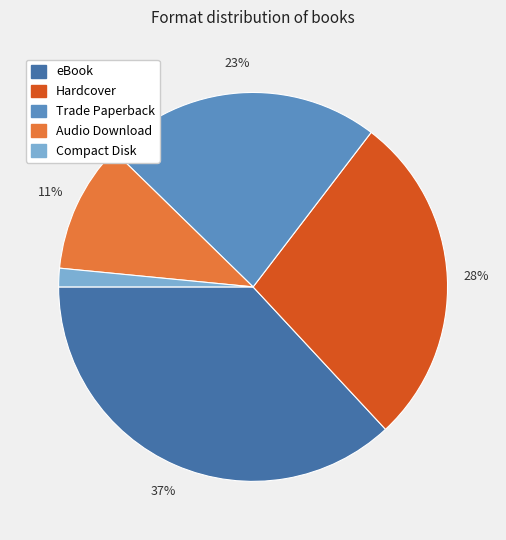

Rank the categories by value from lowest to highest.

Compact Disk, Audio Download, Trade Paperback, Hardcover, eBook